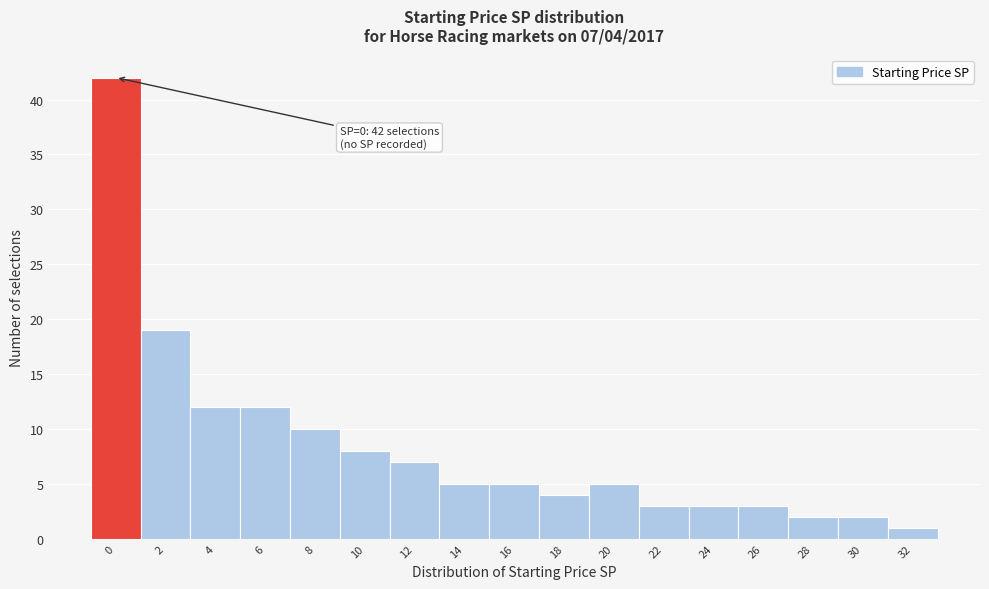

Reading right to left, extract all data points from this chart.

1	2	2	3	3	3	5	4	5	5	7	8	10	12	12	19	42